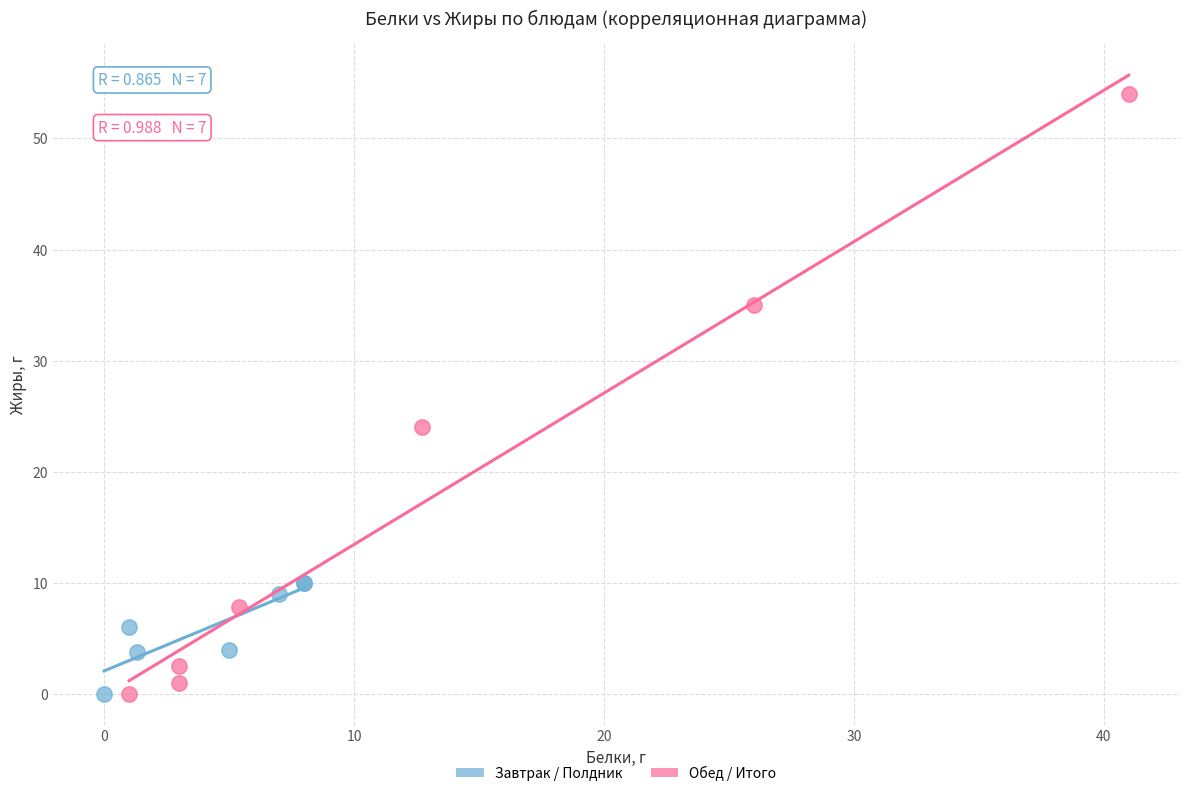

Which series reaches the maximum Y coordinate?

Обед / Итого